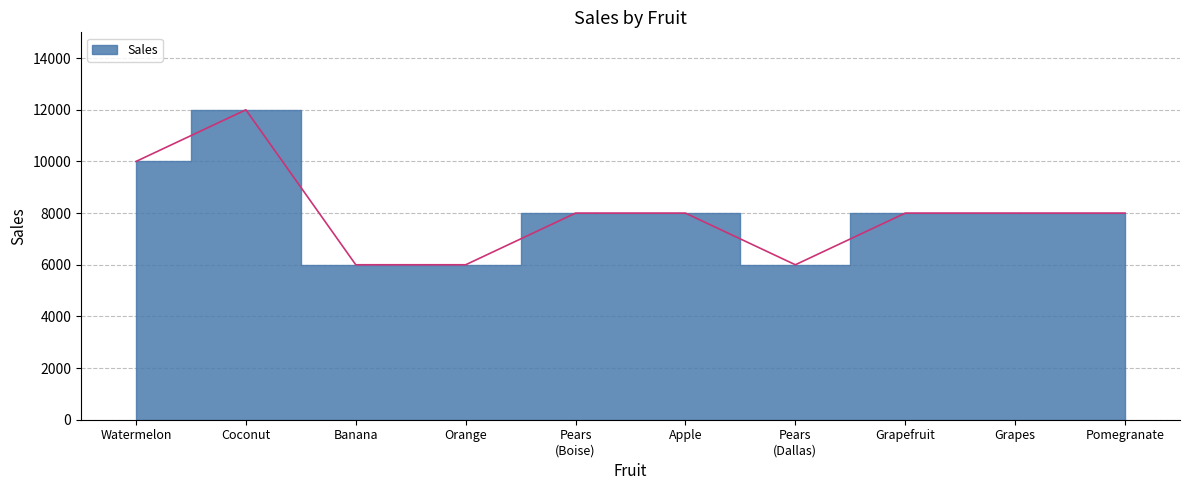

What is the value of the 10th point from the left?

8000